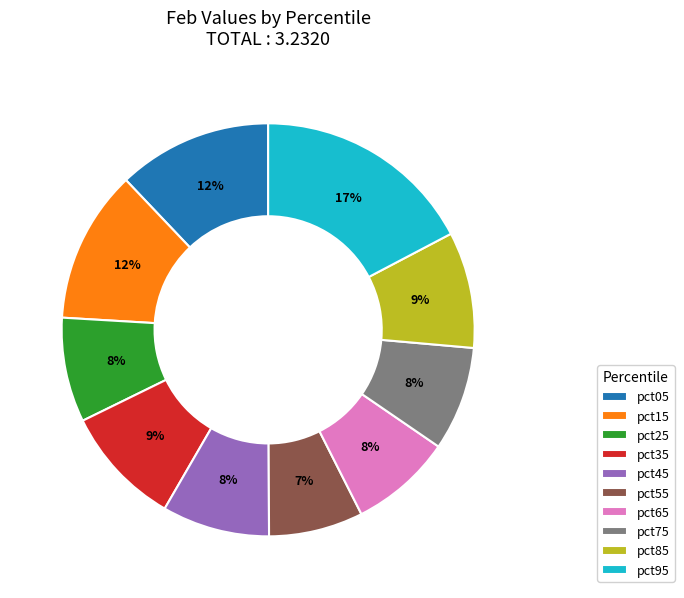

Count the number of slices in the pie.

10